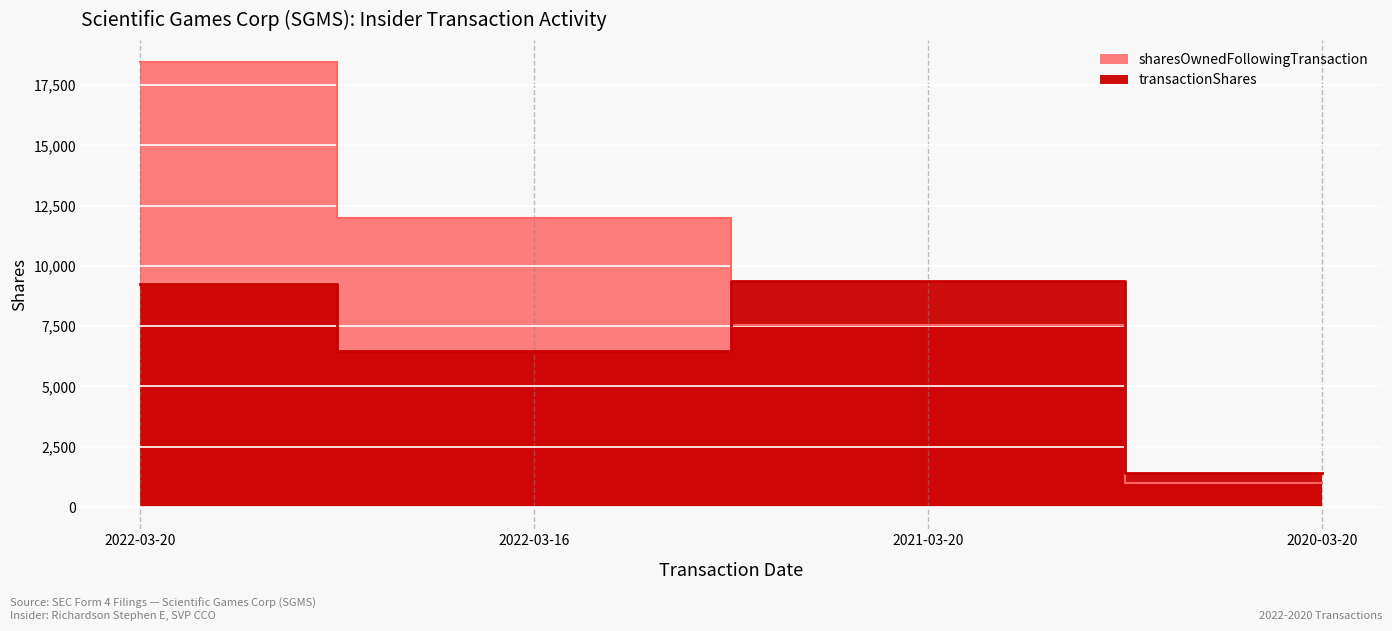

What is the minimum value shown in the chart?

987